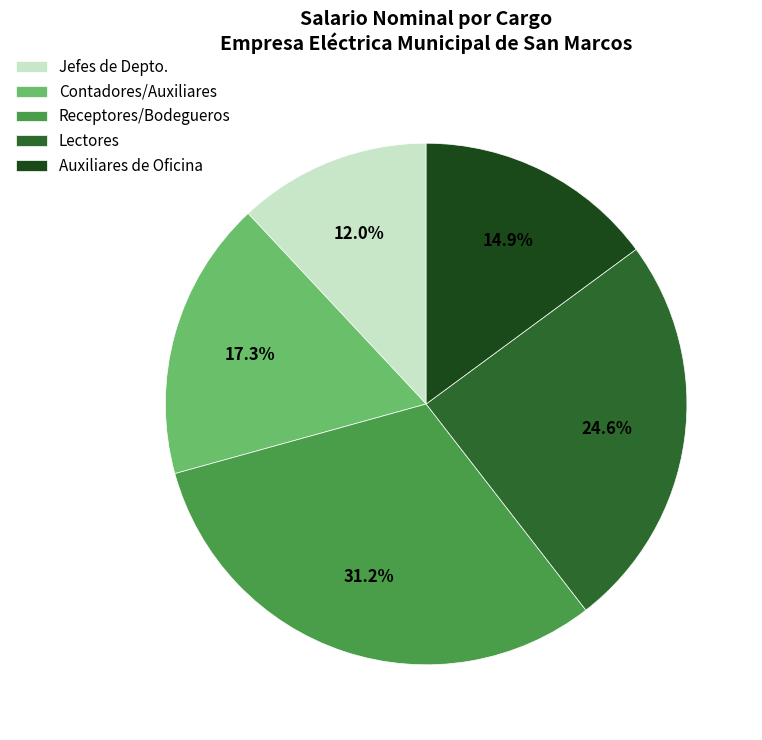

What is the largest slice in the pie chart?

Receptores/Bodegueros